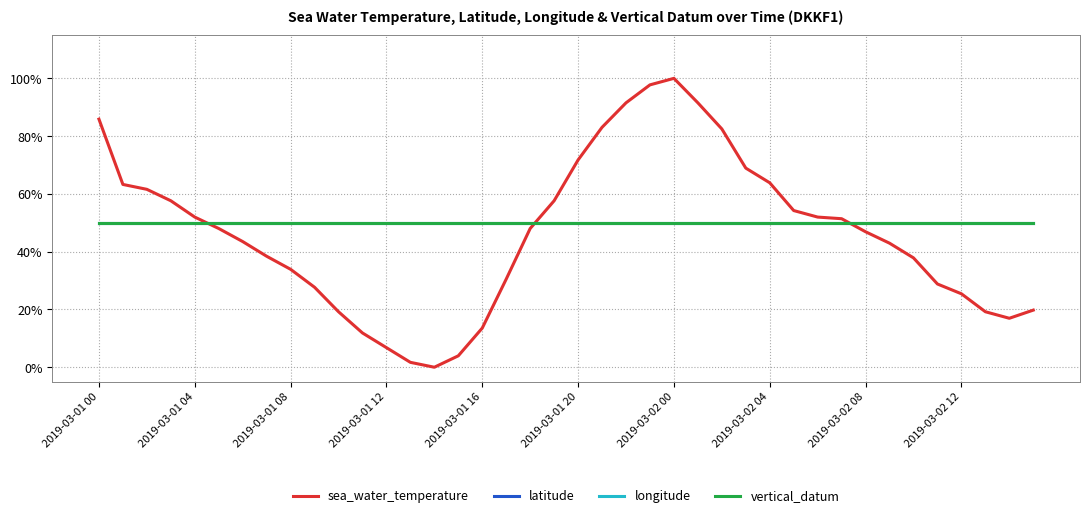

Does the chart have visible grid lines?

Yes